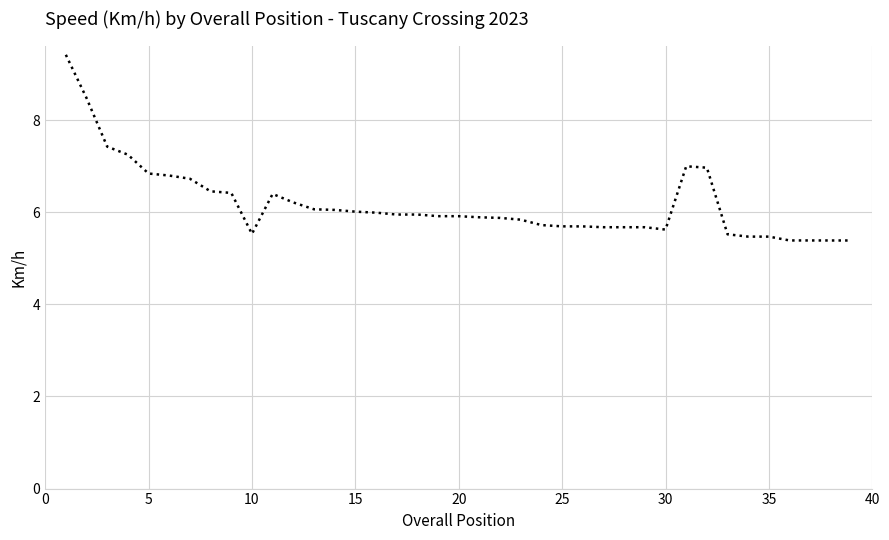

How many series are shown in this chart?

1